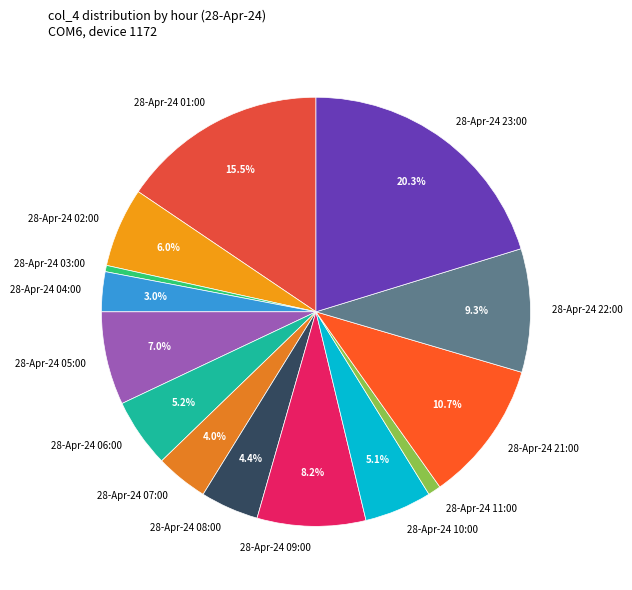

Is there any slice that represents more than half of the pie?

No